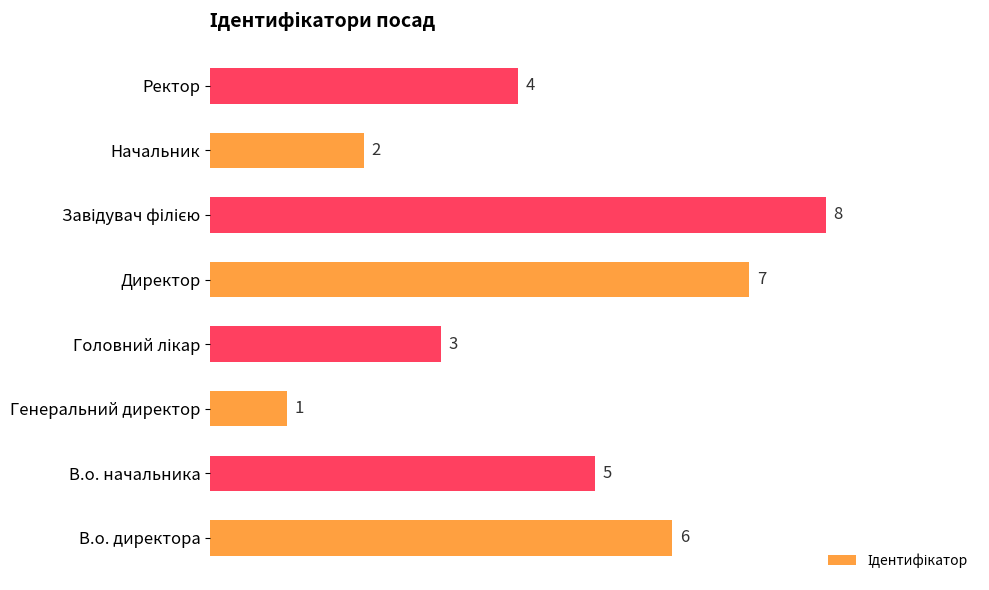

Reading bottom to top, extract all data points from this chart.

6	5	1	3	7	8	2	4